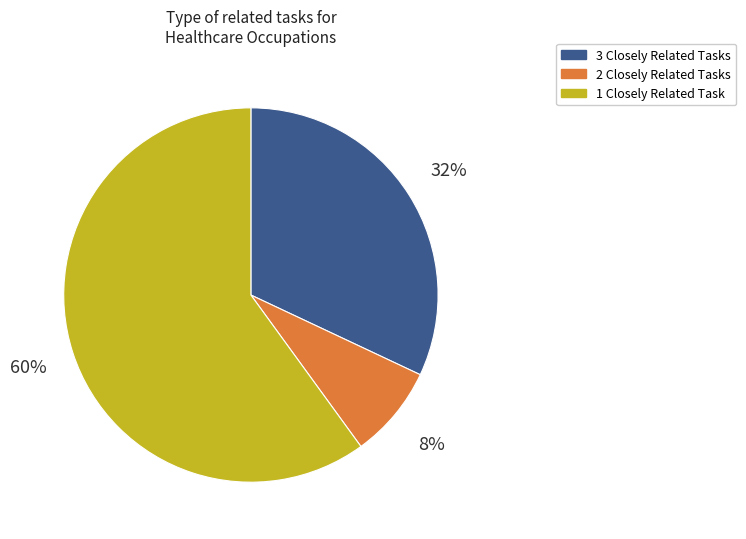

To the nearest percent, what is the difference between the largest and smallest slice percentages?

52%